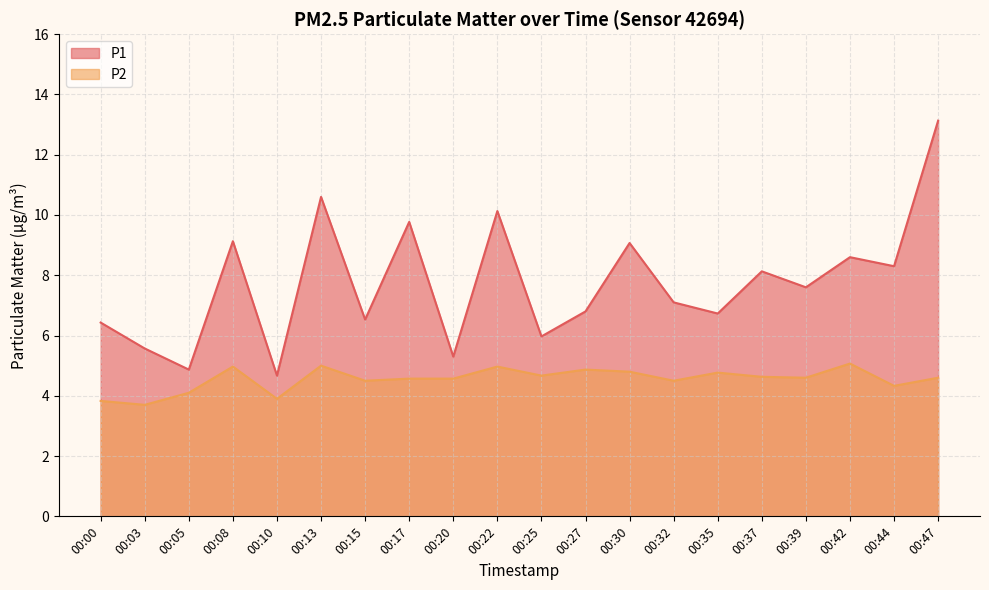

What is the sum of all P2 values?

91.0